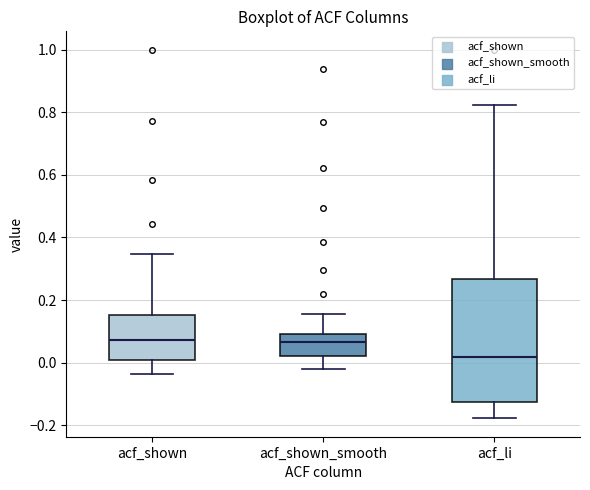

Reading left to right, read every box against the y-axis: the position of its median line, the range the box covers, and the ends of its whiskers. The values are not printed on the chart, so give them approximately, as read against the axis.

acf_shown: median 0.08, box 0.00 to 0.16, whiskers -0.04 to 0.34
acf_shown_smooth: median 0.06, box 0.02 to 0.10, whiskers -0.02 to 0.16
acf_li: median 0.02, box -0.12 to 0.26, whiskers -0.18 to 0.82